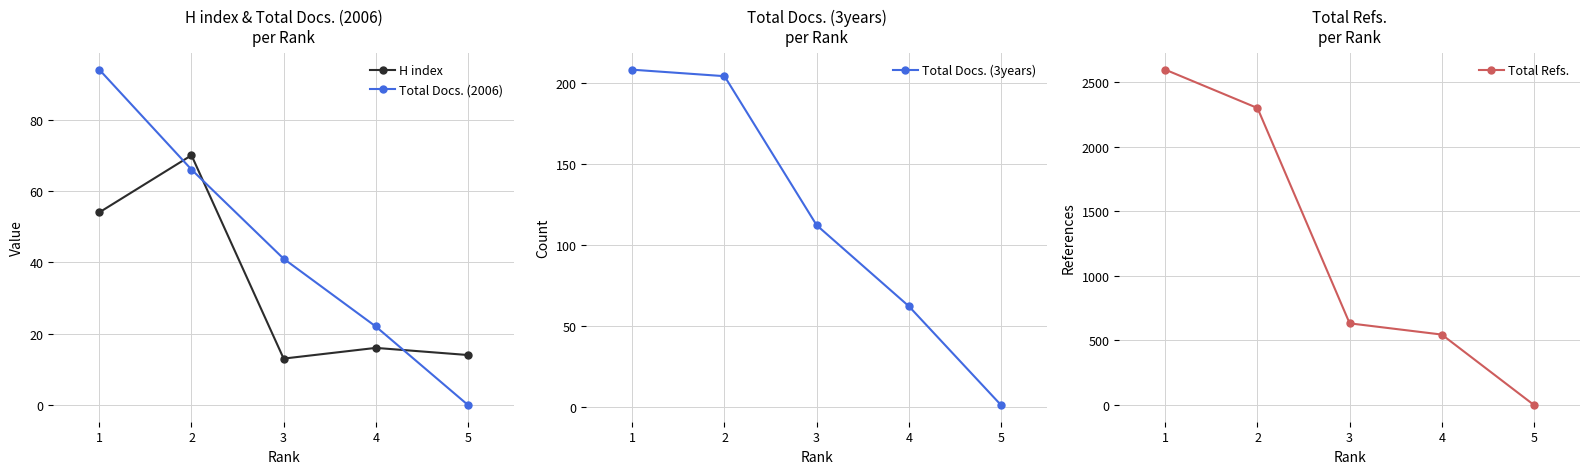

What is the sum of all Total Refs. values?

6072